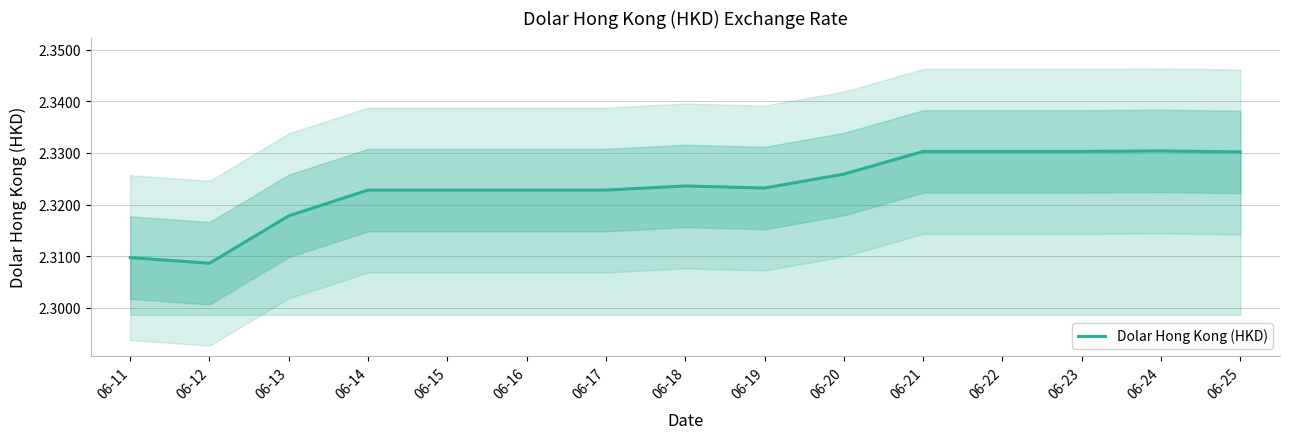

What is the sum of all values?

34.9